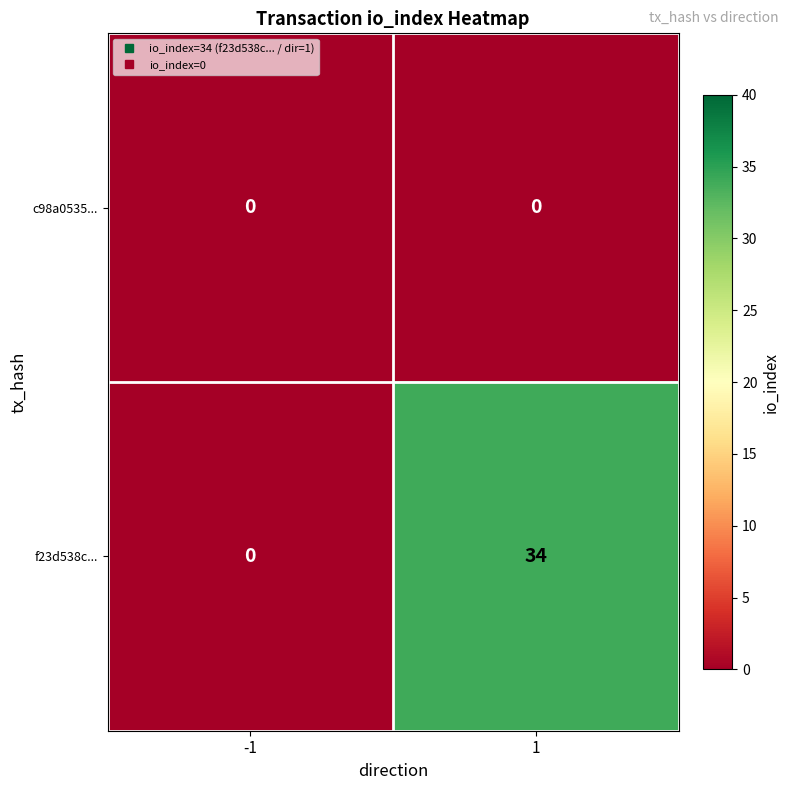

List the series in order of their peak value, highest first.

f23d538c..., c98a0535...